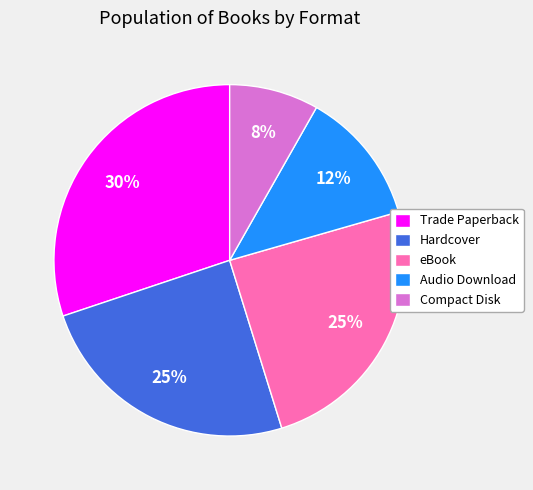

What percentage is the Trade Paperback slice, to the nearest percent?

30%